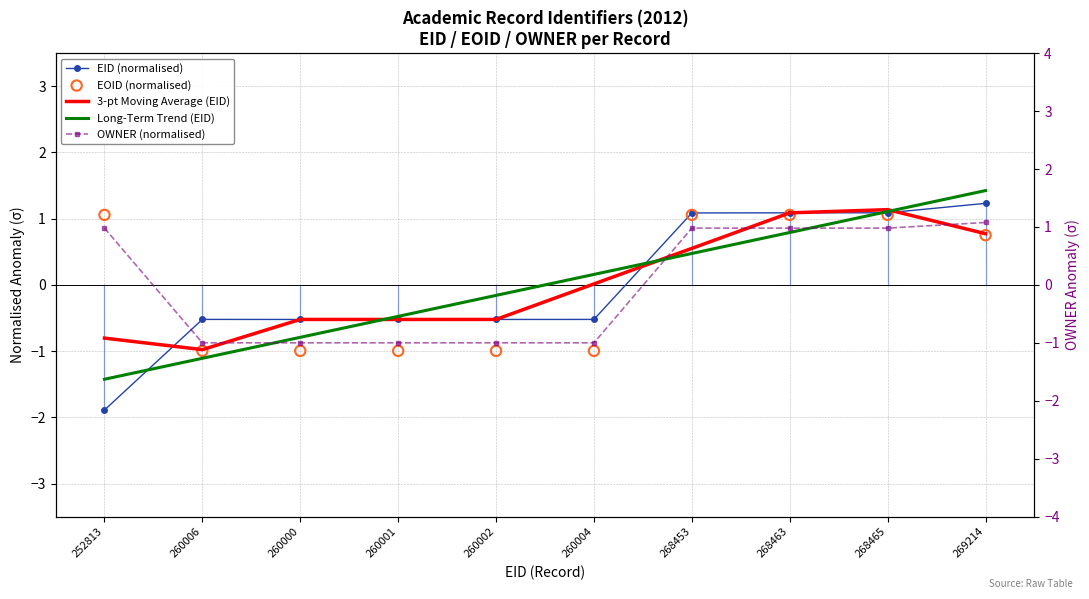

What is the total value across all series at 260006?

-4.6